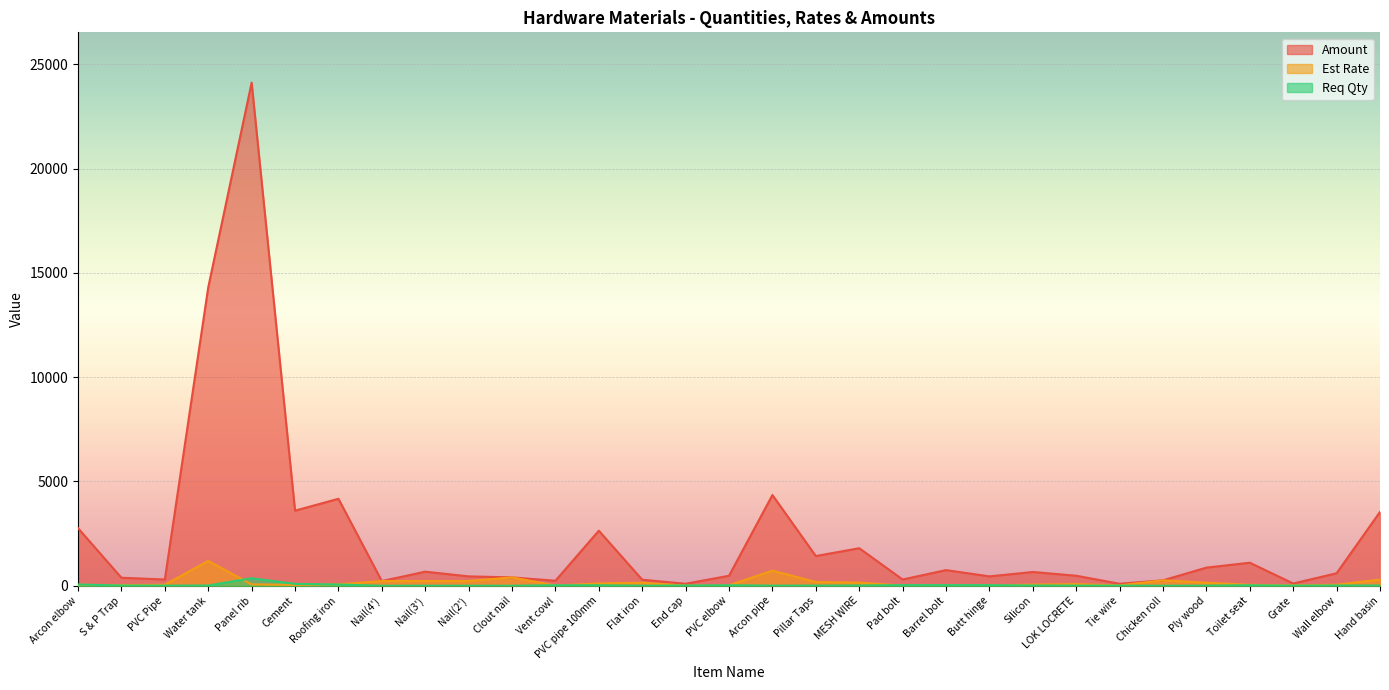

Between Vent cowl and Toilet seat, which is larger?

Toilet seat